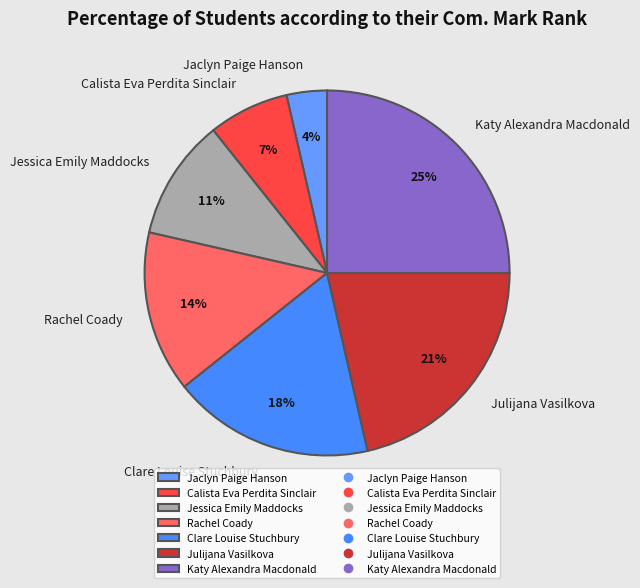

Is it true that Calista Eva Perdita Sinclair is 15% of the pie?

False